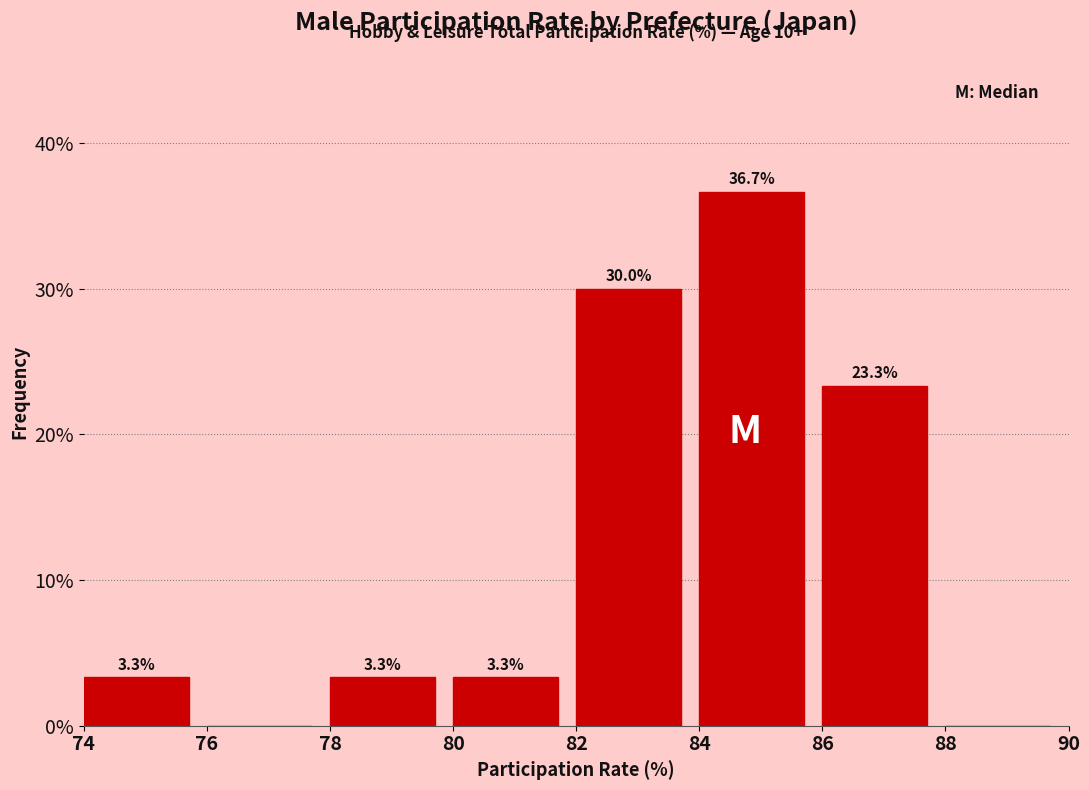

Over which range of the x-axis is the bar tallest?

84 to 86